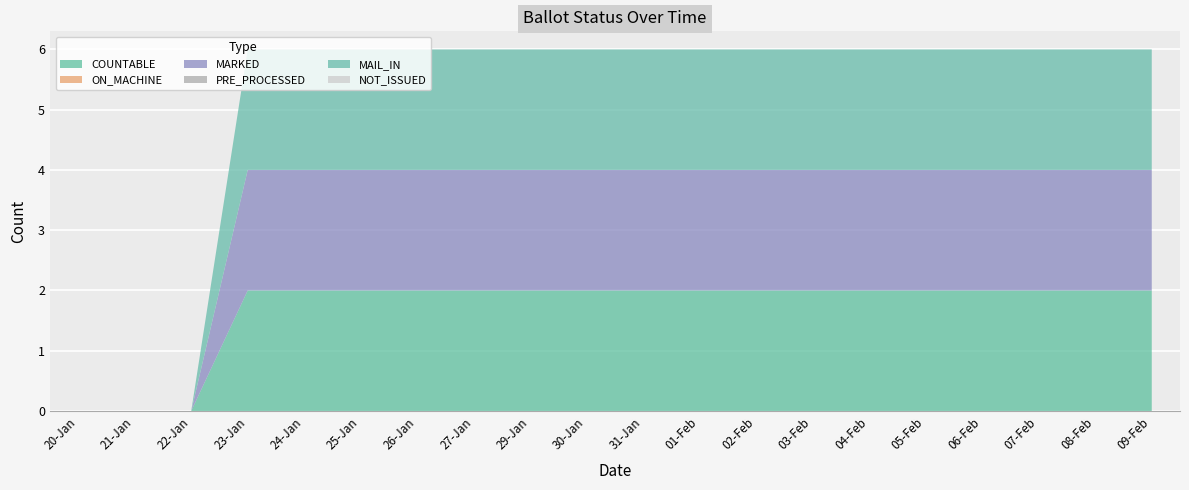

Reading right to left, extract all data points from this chart.

COUNTABLE: 09-Feb=2	08-Feb=2	07-Feb=2	06-Feb=2	05-Feb=2	04-Feb=2	03-Feb=2	02-Feb=2	01-Feb=2	31-Jan=2	30-Jan=2	29-Jan=2	27-Jan=2	26-Jan=2	25-Jan=2	24-Jan=2	23-Jan=2	22-Jan=0	21-Jan=0	20-Jan=0
ON_MACHINE: 09-Feb=0	08-Feb=0	07-Feb=0	06-Feb=0	05-Feb=0	04-Feb=0	03-Feb=0	02-Feb=0	01-Feb=0	31-Jan=0	30-Jan=0	29-Jan=0	27-Jan=0	26-Jan=0	25-Jan=0	24-Jan=0	23-Jan=0	22-Jan=0	21-Jan=0	20-Jan=0
MARKED: 09-Feb=2	08-Feb=2	07-Feb=2	06-Feb=2	05-Feb=2	04-Feb=2	03-Feb=2	02-Feb=2	01-Feb=2	31-Jan=2	30-Jan=2	29-Jan=2	27-Jan=2	26-Jan=2	25-Jan=2	24-Jan=2	23-Jan=2	22-Jan=0	21-Jan=0	20-Jan=0
PRE_PROCESSED: 09-Feb=0	08-Feb=0	07-Feb=0	06-Feb=0	05-Feb=0	04-Feb=0	03-Feb=0	02-Feb=0	01-Feb=0	31-Jan=0	30-Jan=0	29-Jan=0	27-Jan=0	26-Jan=0	25-Jan=0	24-Jan=0	23-Jan=0	22-Jan=0	21-Jan=0	20-Jan=0
MAIL_IN: 09-Feb=2	08-Feb=2	07-Feb=2	06-Feb=2	05-Feb=2	04-Feb=2	03-Feb=2	02-Feb=2	01-Feb=2	31-Jan=2	30-Jan=2	29-Jan=2	27-Jan=2	26-Jan=2	25-Jan=2	24-Jan=2	23-Jan=2	22-Jan=0	21-Jan=0	20-Jan=0
NOT_ISSUED: 09-Feb=0	08-Feb=0	07-Feb=0	06-Feb=0	05-Feb=0	04-Feb=0	03-Feb=0	02-Feb=0	01-Feb=0	31-Jan=0	30-Jan=0	29-Jan=0	27-Jan=0	26-Jan=0	25-Jan=0	24-Jan=0	23-Jan=0	22-Jan=0	21-Jan=0	20-Jan=0